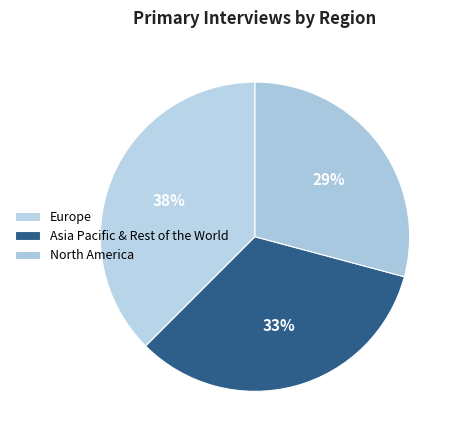

How many slices are in this pie chart?

3